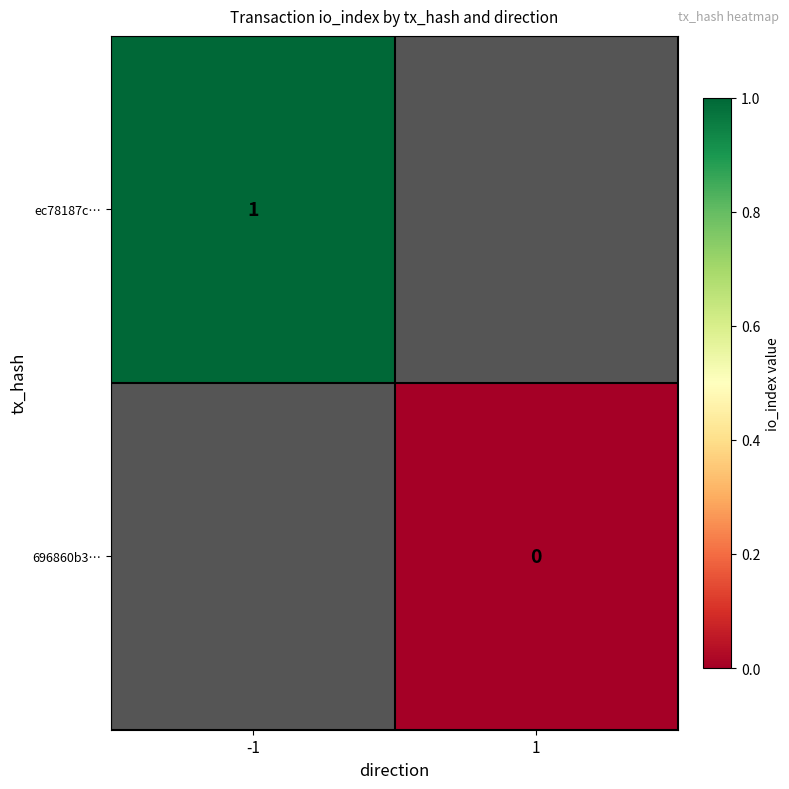

How many series are shown in this chart?

2